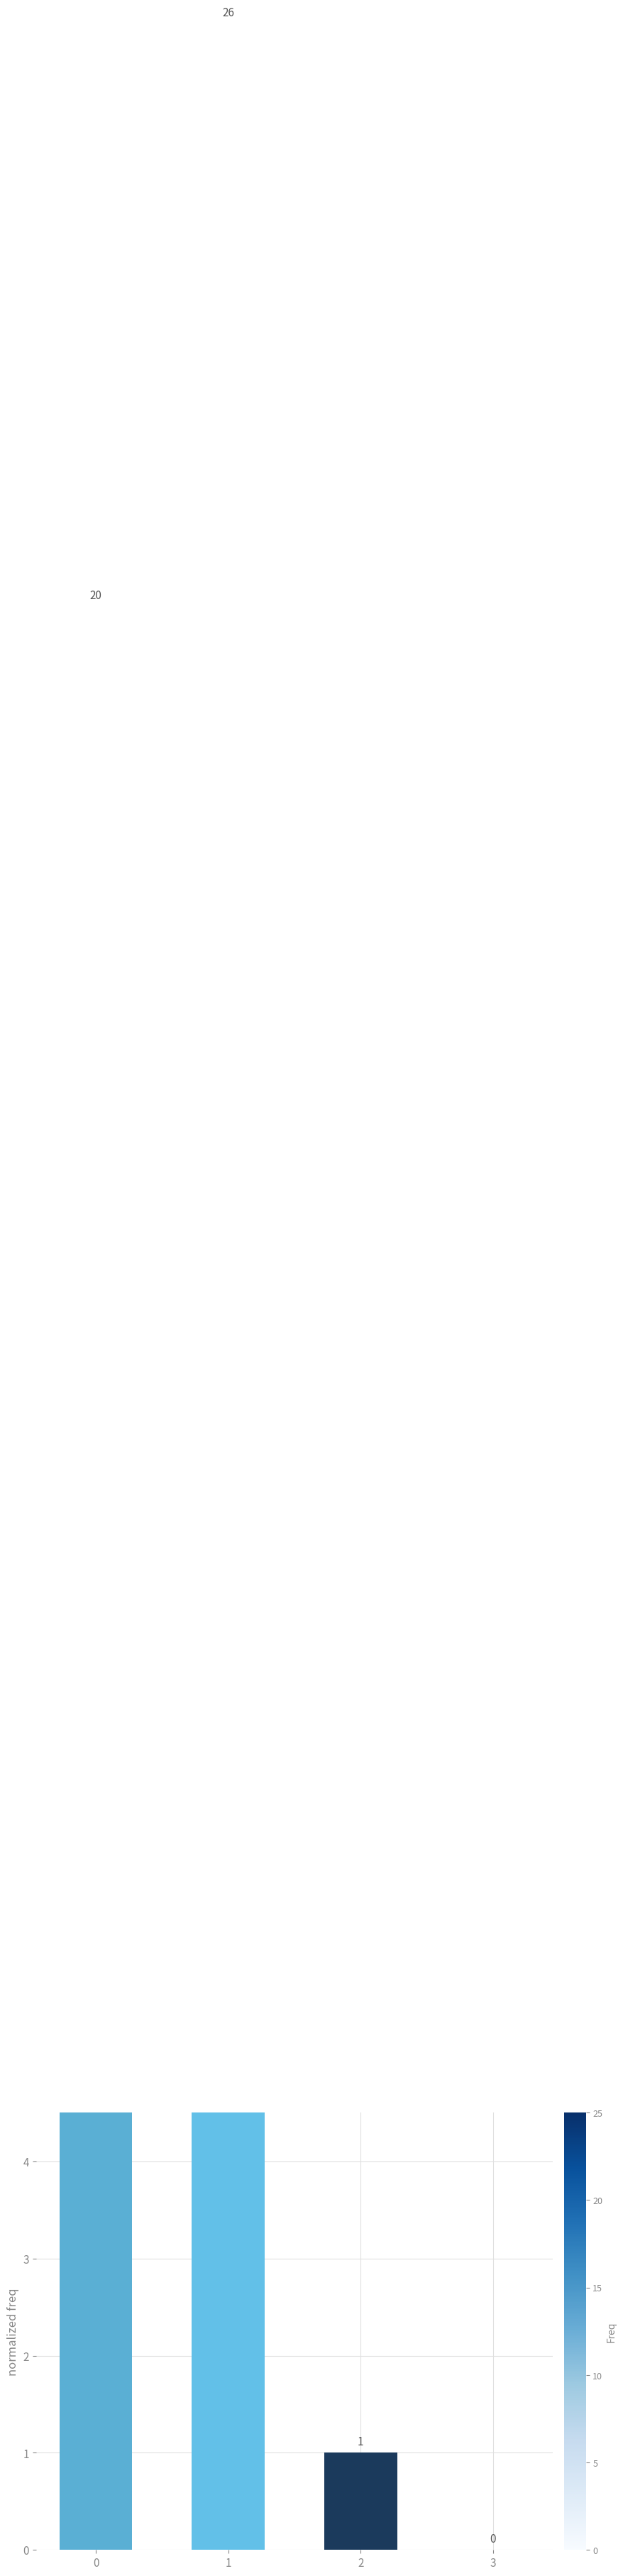

What is the change in value from 1 to 3?

-26